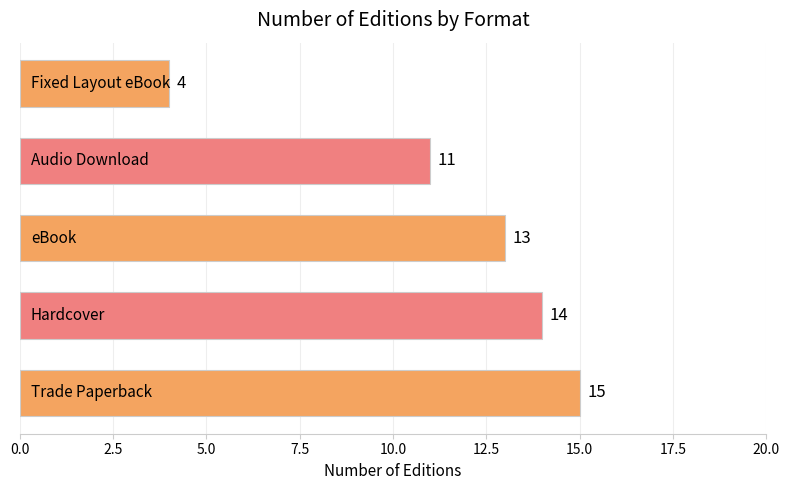

What is the maximum value shown in the chart?

15